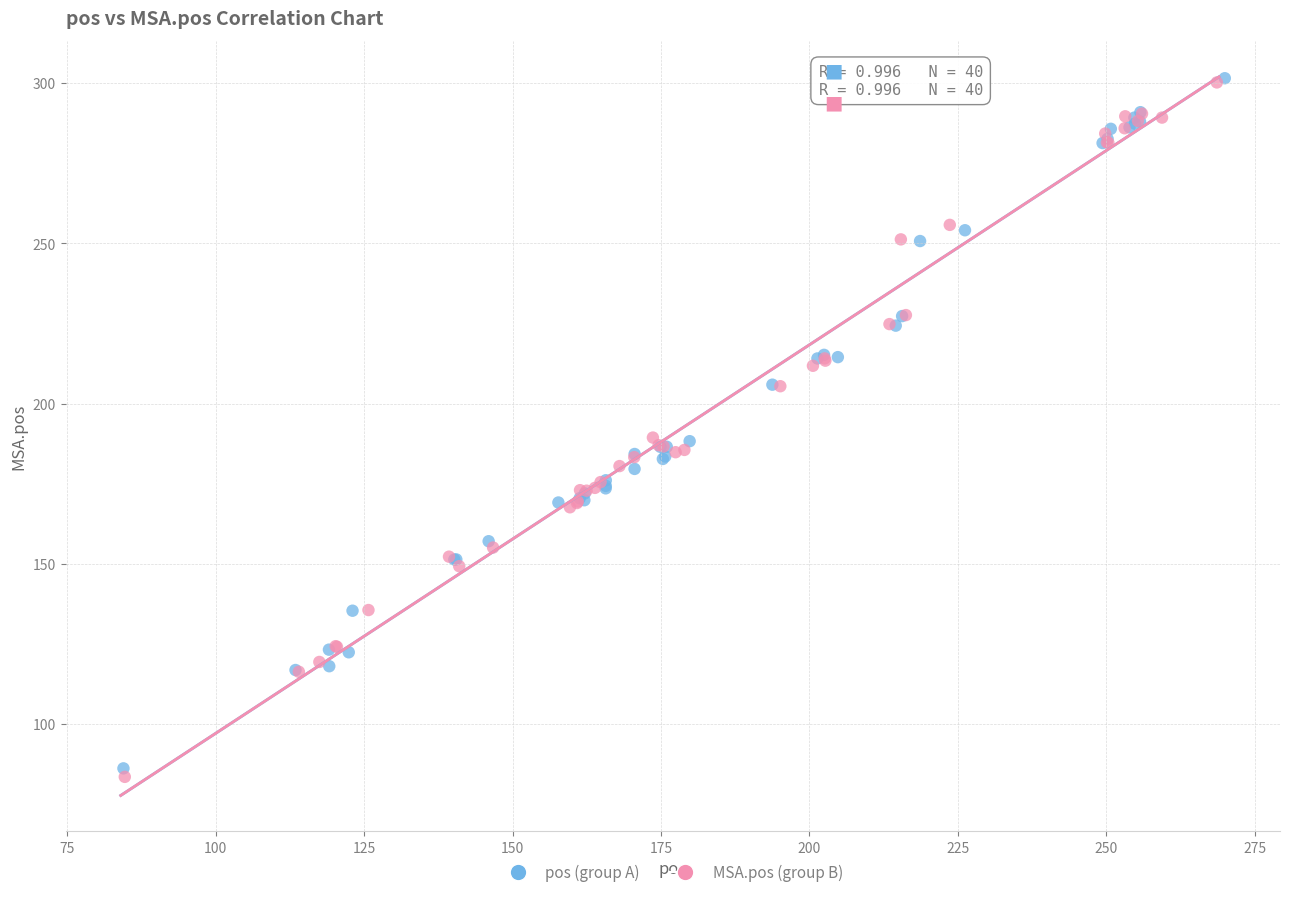

Which series has the widest spread of Y values?

MSA.pos (group B)